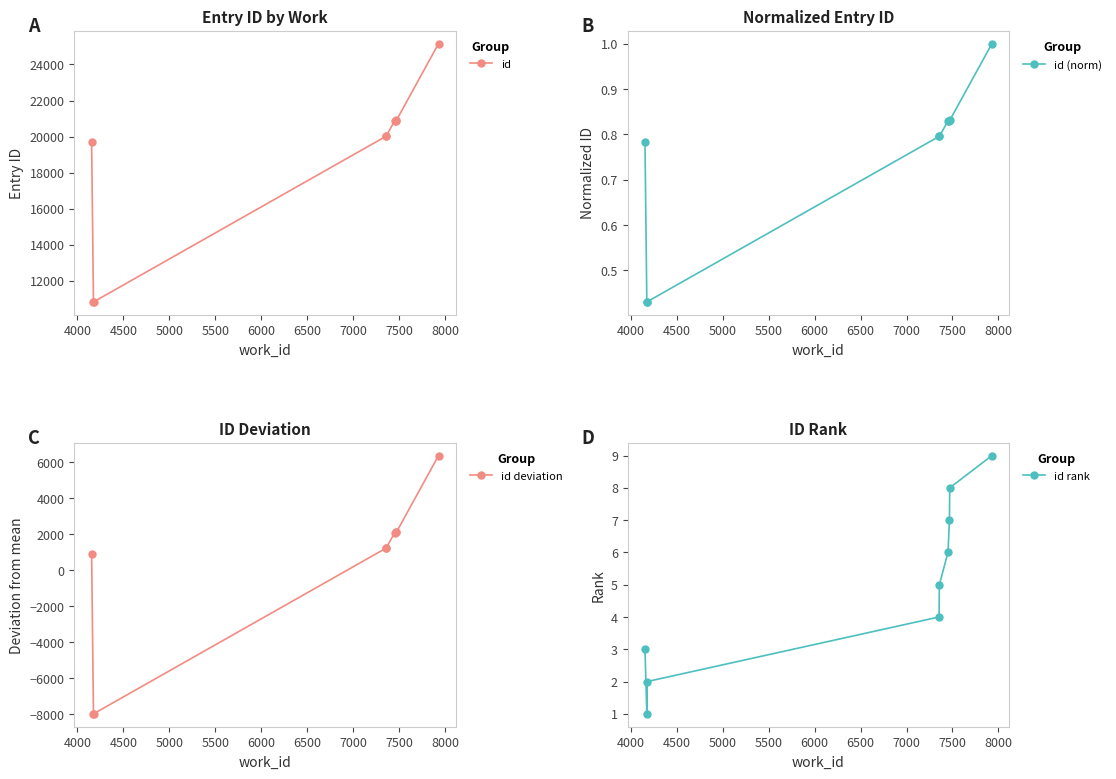

How many categories are shown in the chart?

9